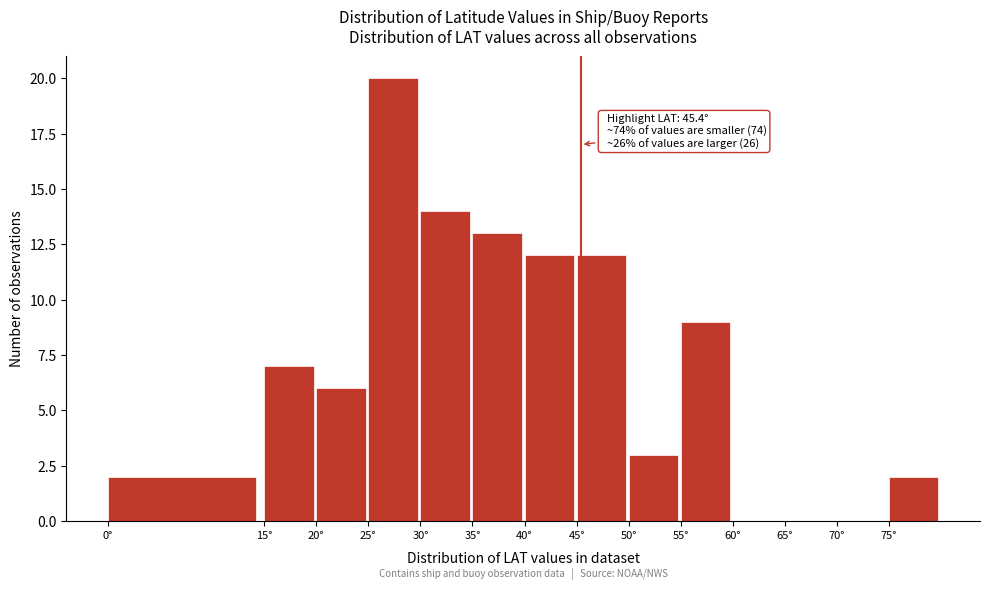

Over which range of the x-axis is the bar tallest?

25 to 30